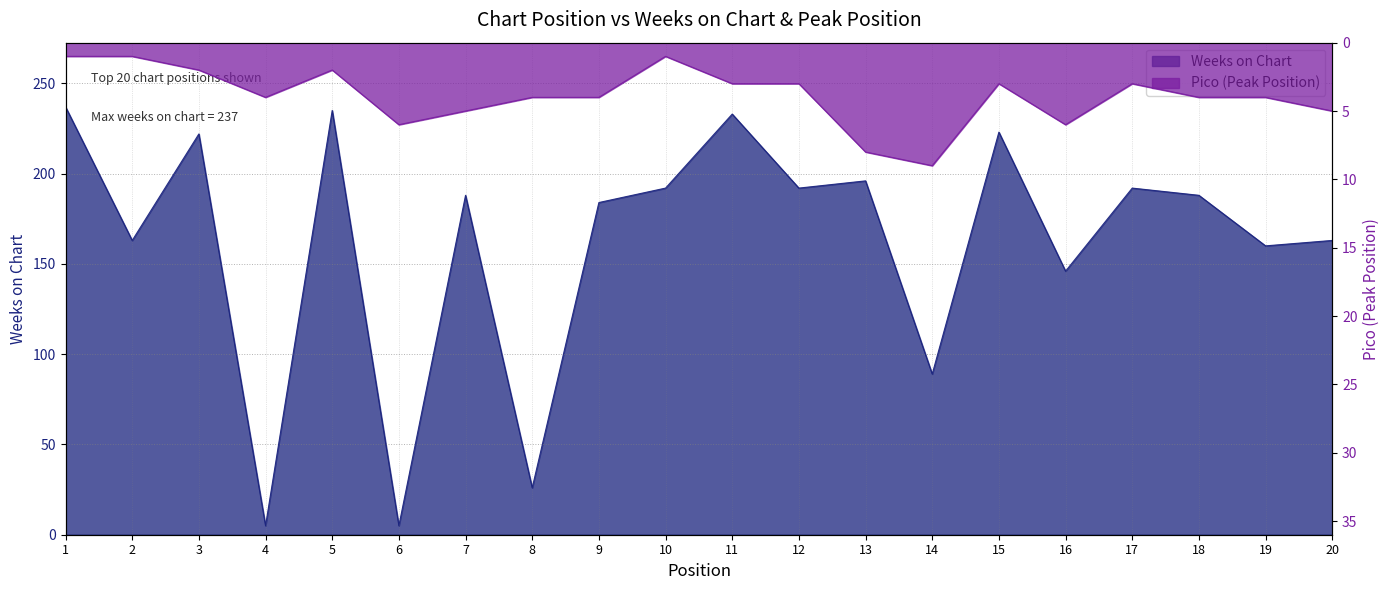

In Weeks on Chart, how many points are higher than both neighbors (excluding endpoints)?

7